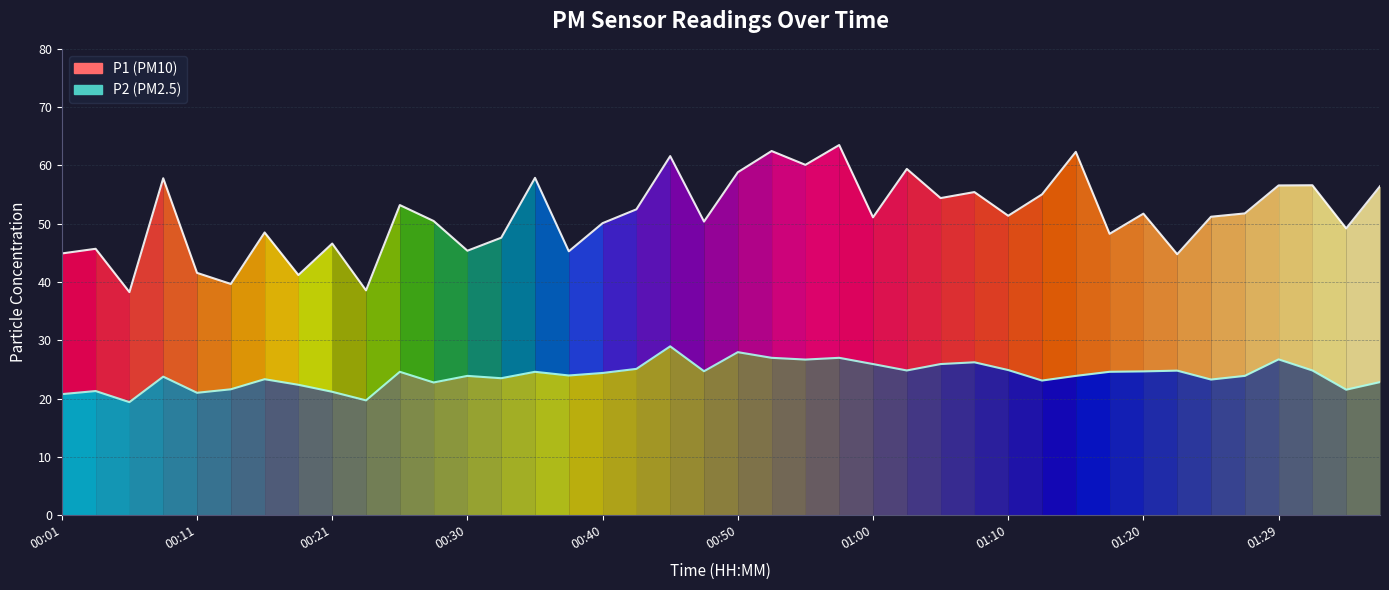

Is the value of P2 at 00:06 greater than the value of P1 at 00:58?

No